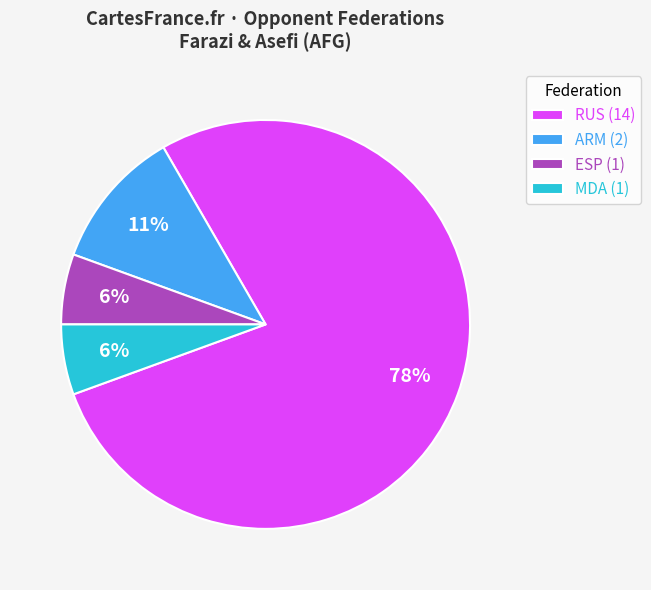

What is the ratio of the value at MDA (1) to the value at ARM (2)?

0.5